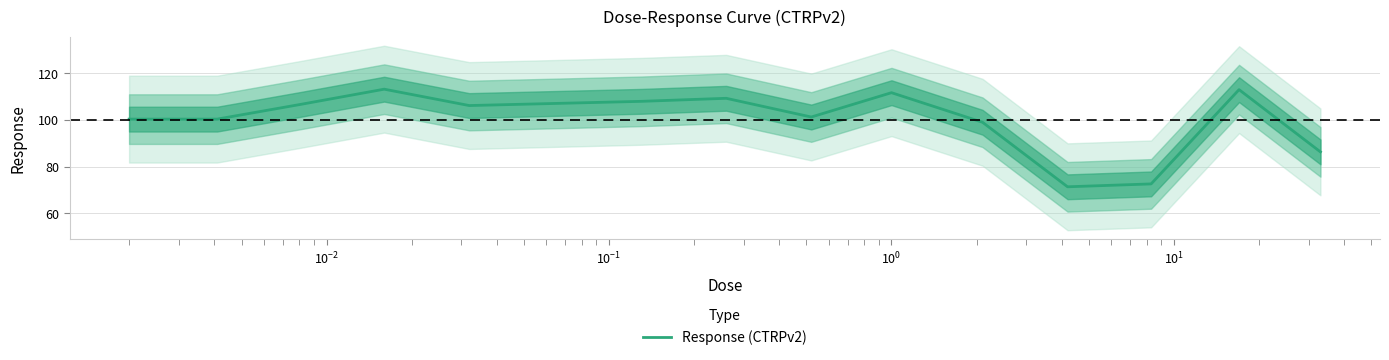

What is the maximum value for Response (CTRPv2)?

113.1